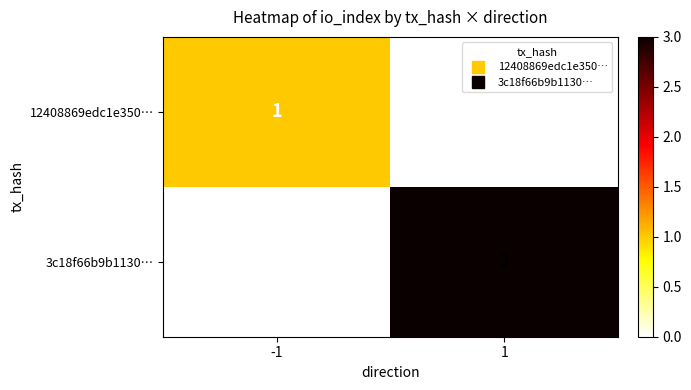

Reading left to right, list all the values displayed in this chart.

12408869edc1e350…: 1	0
3c18f66b9b1130…: 0	3